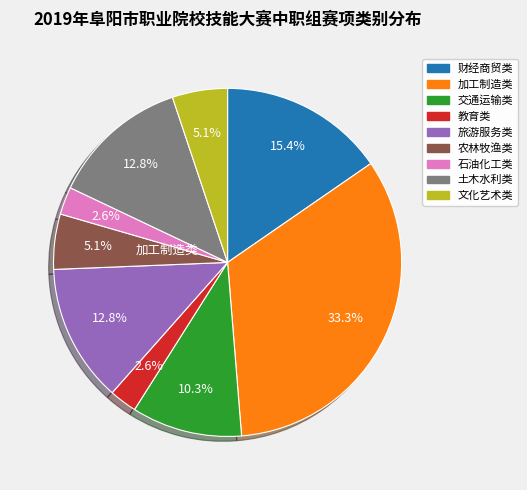

To the nearest percent, what is the average slice percentage?

11%